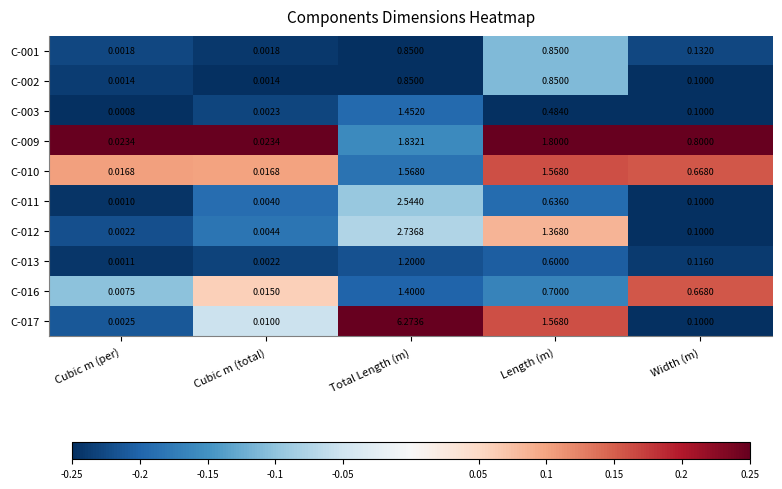

Which category has the lowest value in the C-011 series?

Cubic m (per)